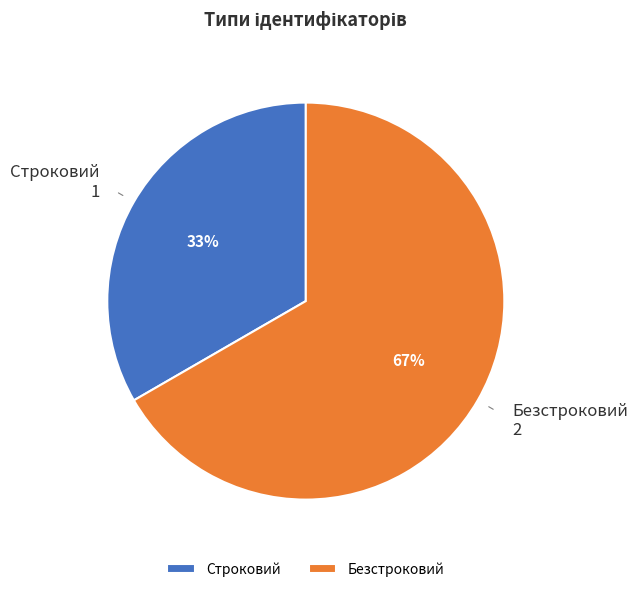

To the nearest percent, what is the average slice percentage?

50%